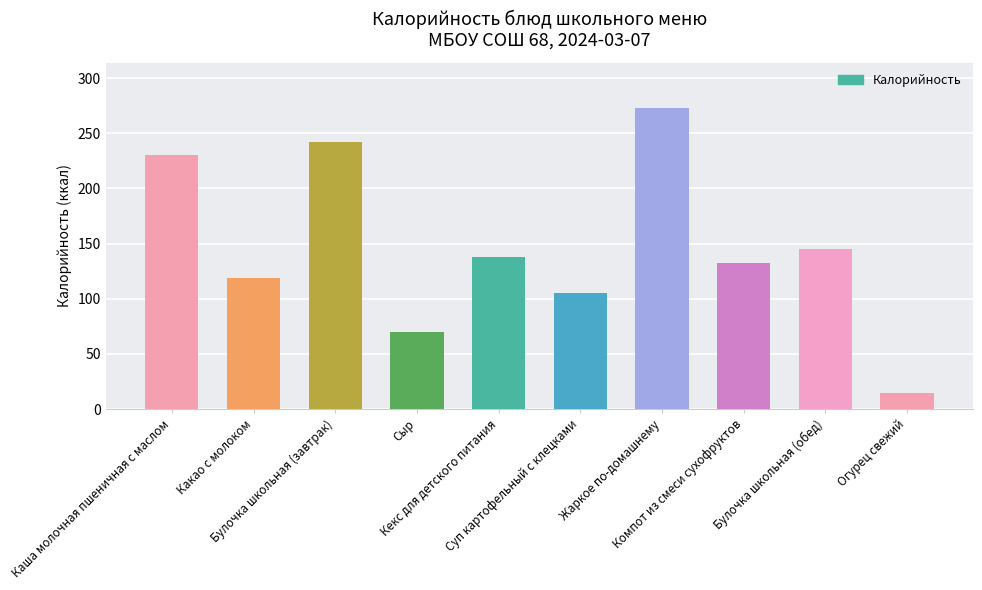

What position from the right is Каша молочная пшеничная с маслом?

10